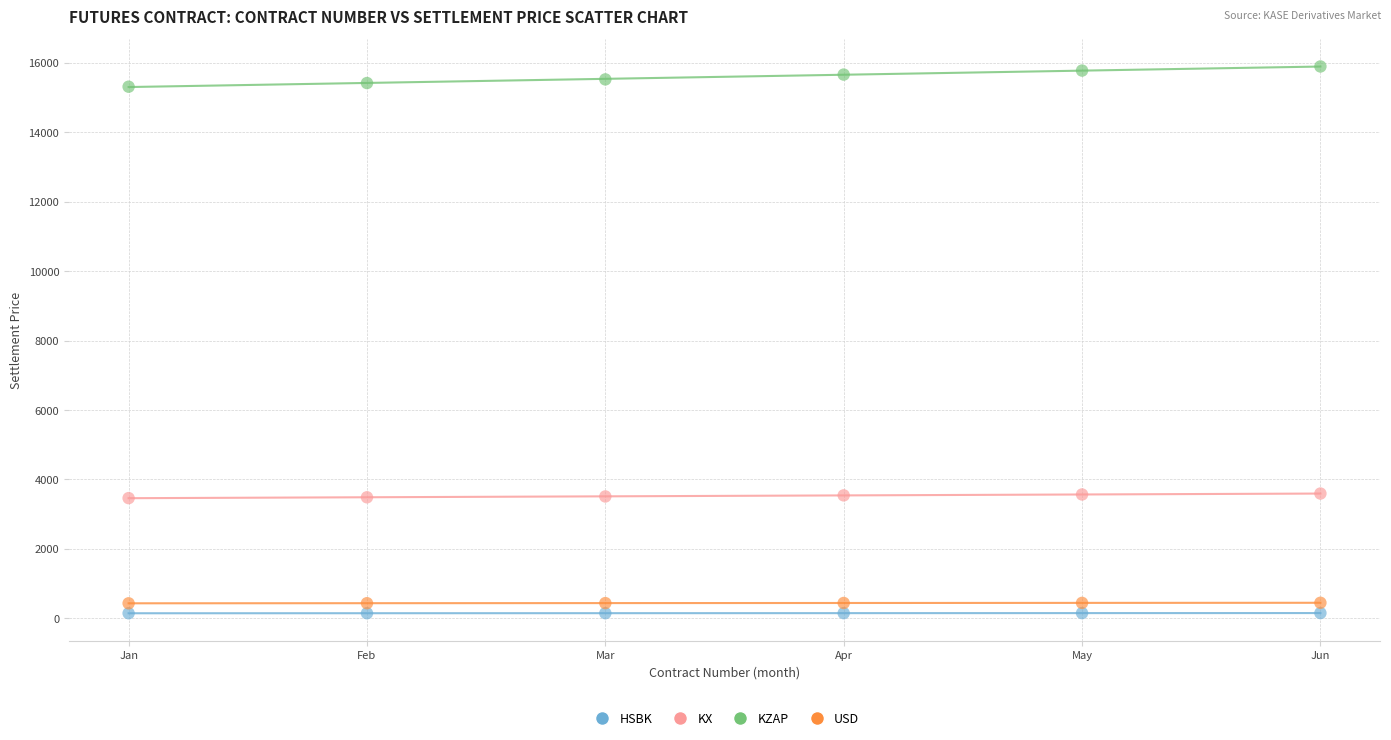

What are all the series names shown in the legend?

HSBK, KX, KZAP, USD